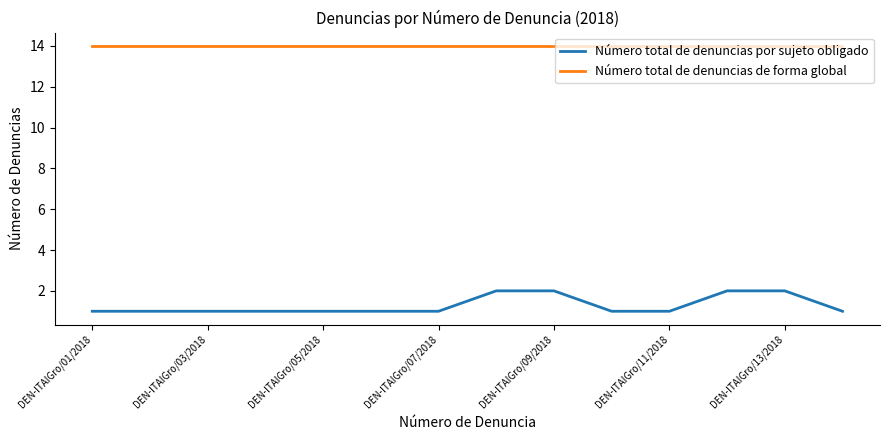

Which series has the largest total across all categories?

Número total de denuncias de forma global